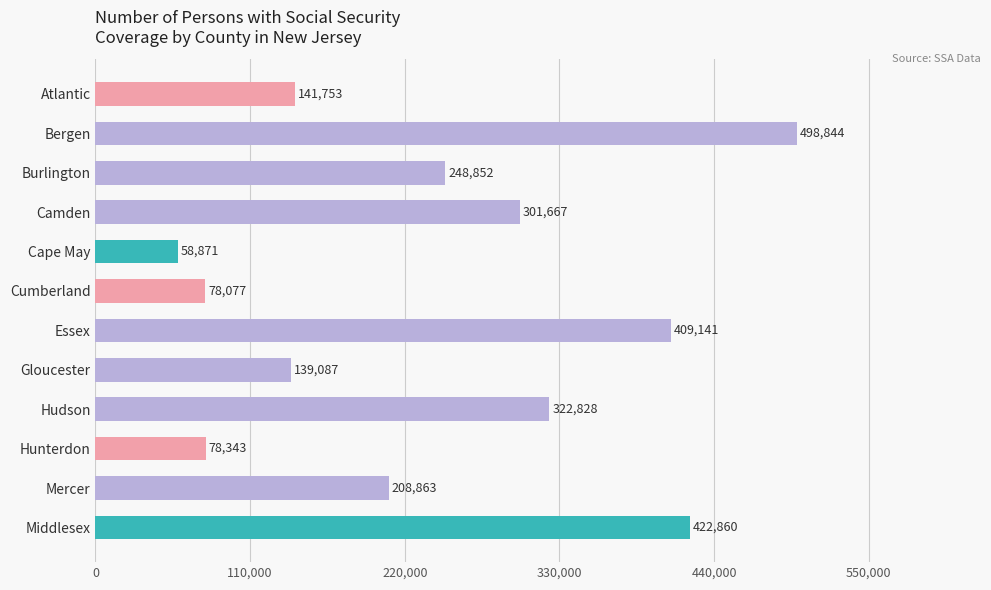

Where is the data nearest to the value 278857?

Camden